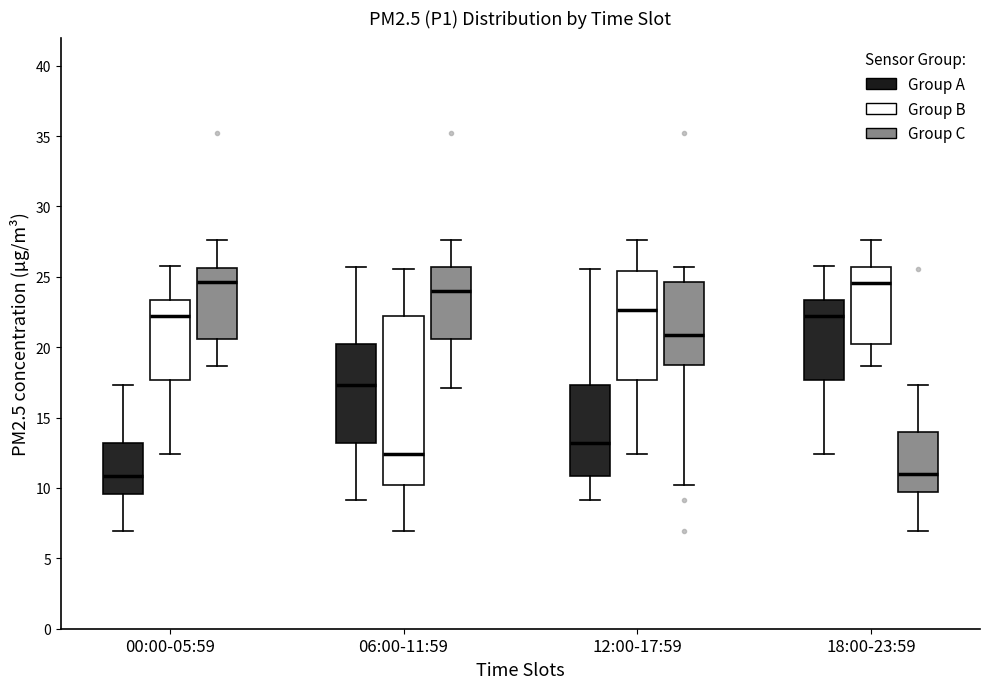

Where does the lower whisker of the box for 12:00-17:59 (Group B) end on the y-axis? The values are not printed on the chart, so give them approximately, as read against the axis.

12.5